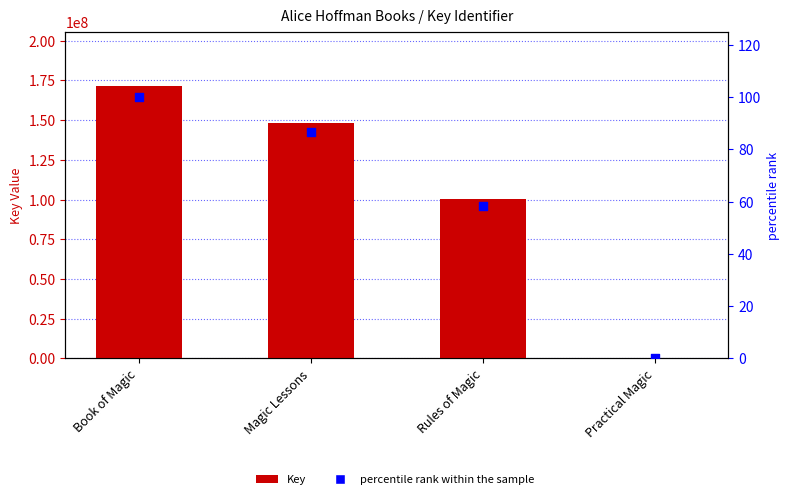

At how many categories does at least one series exceed 8289793?

3